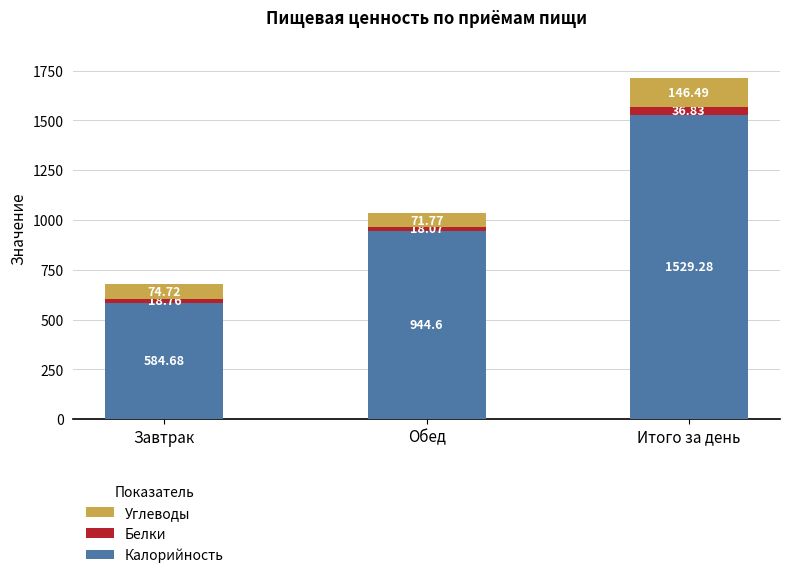

What is the total value across all series at Завтрак?

678.2